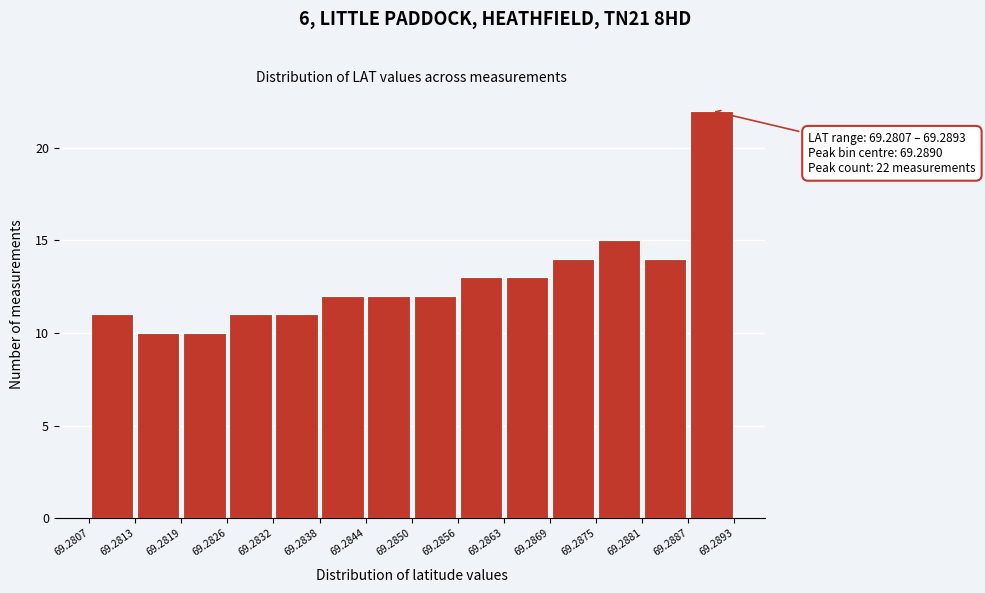

Which range on the x-axis has the tallest bar?

69.2887 to 69.2893